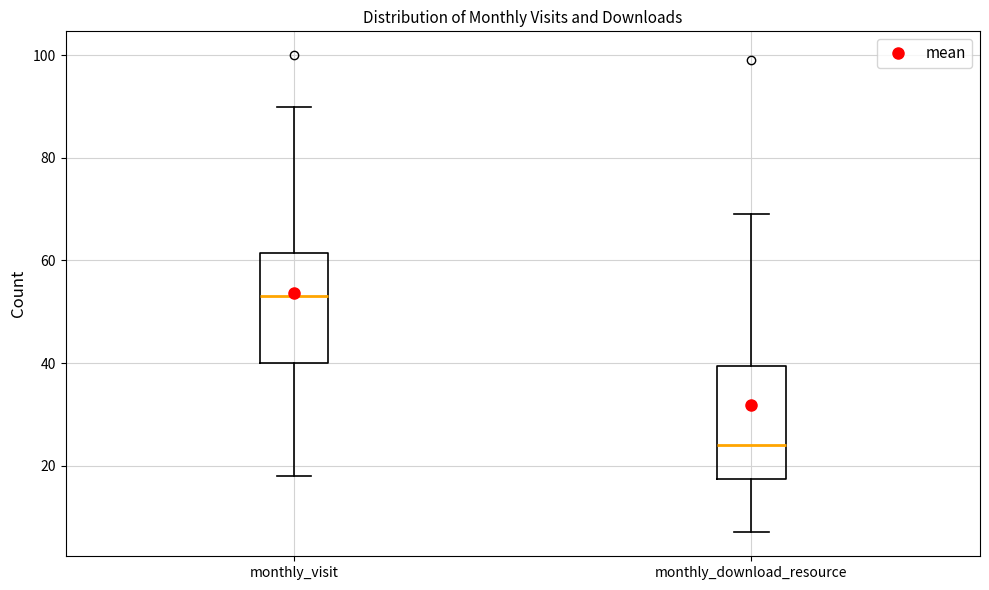

Where is the lower edge of the box for monthly_download_resource on the y-axis? The values are not printed on the chart, so give them approximately, as read against the axis.

18